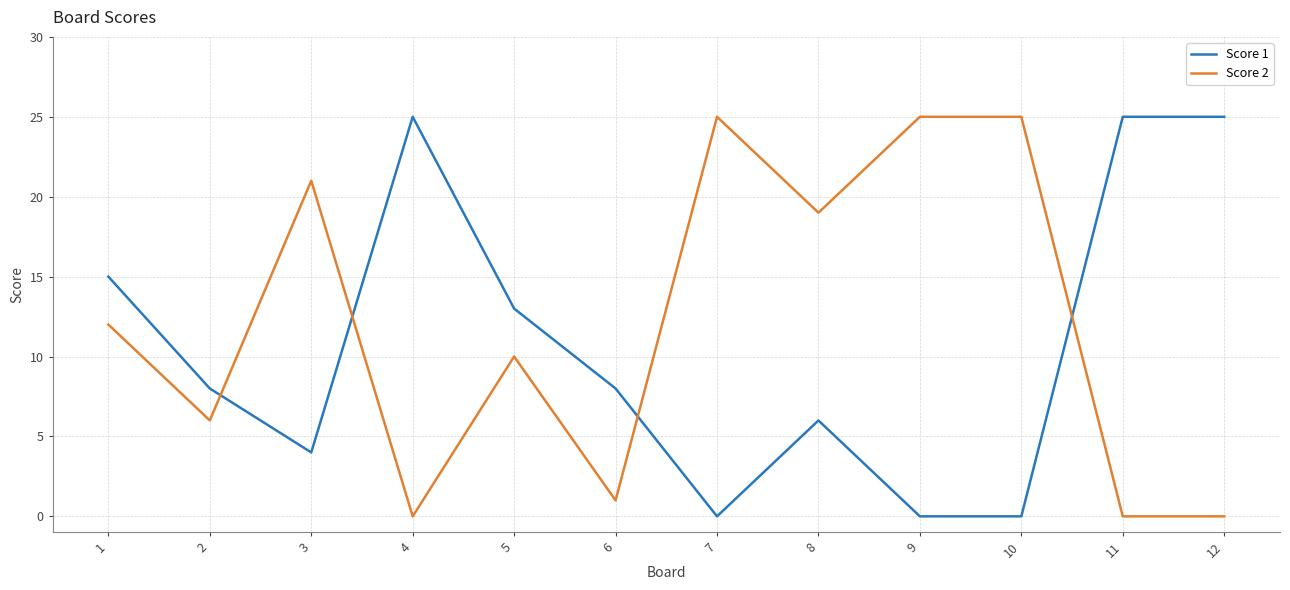

Which series has the largest total across all categories?

Score 2